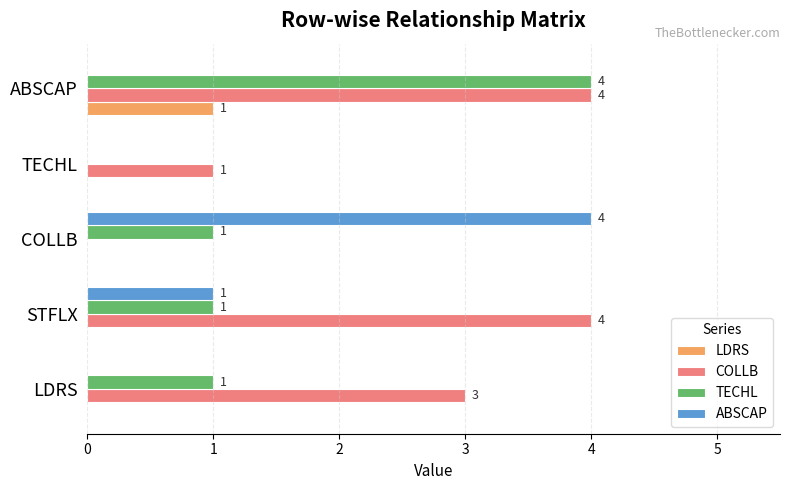

What is the highest value of the COLLB series?

4